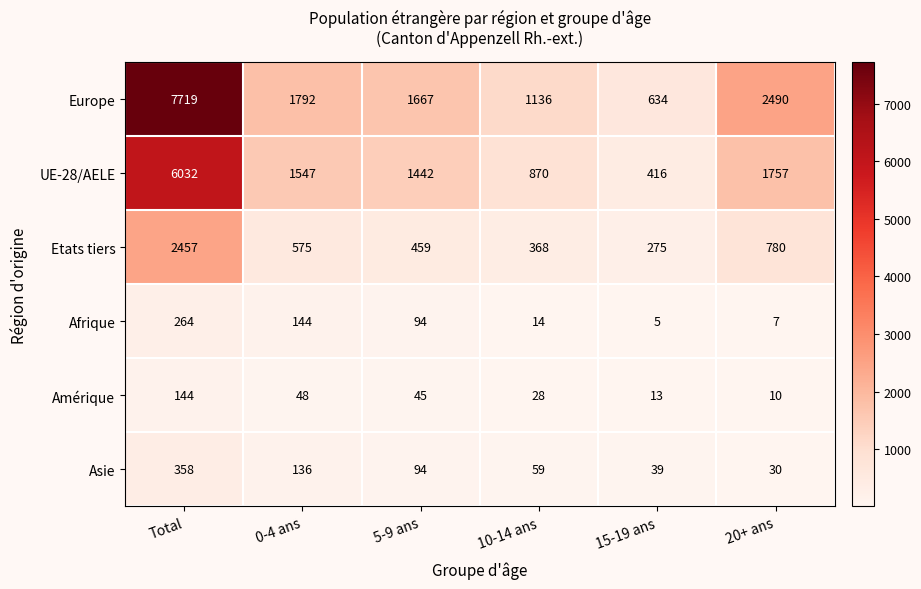

What is the smallest value displayed?

5